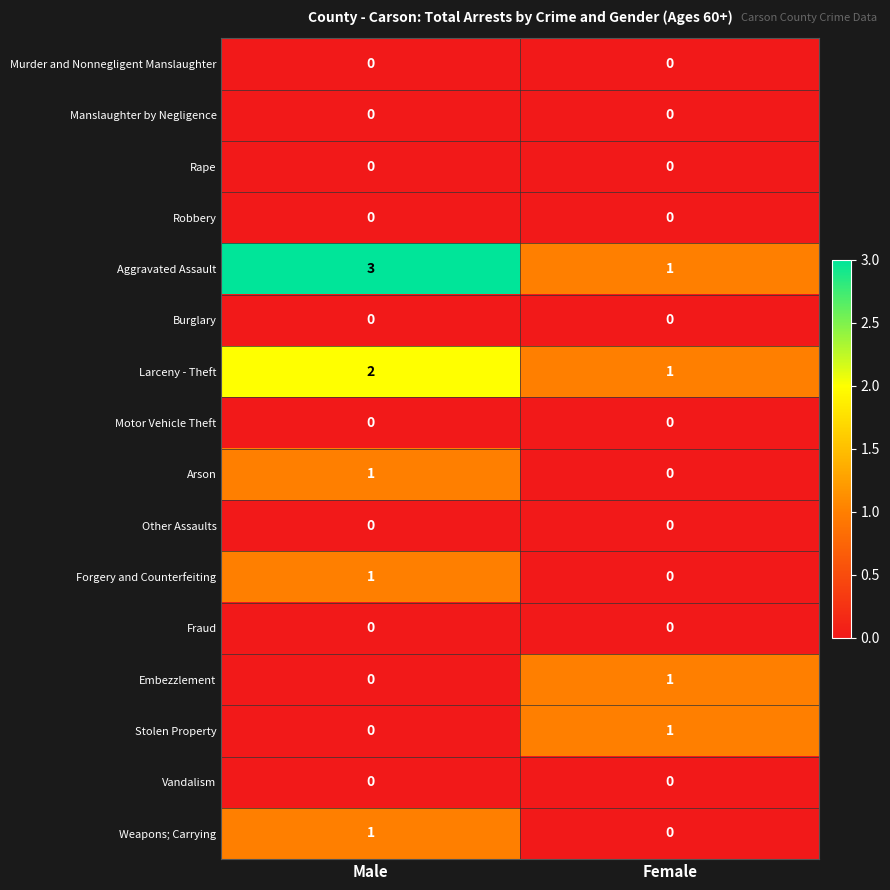

The Motor Vehicle Theft series shows 0 at Female. True or false?

True